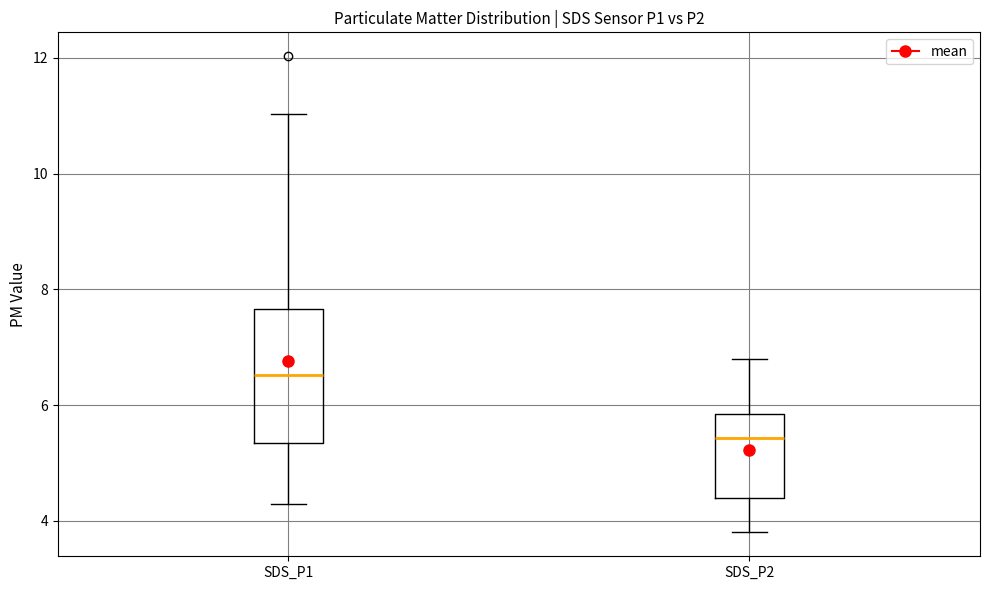

Which box has the highest median line?

SDS_P1